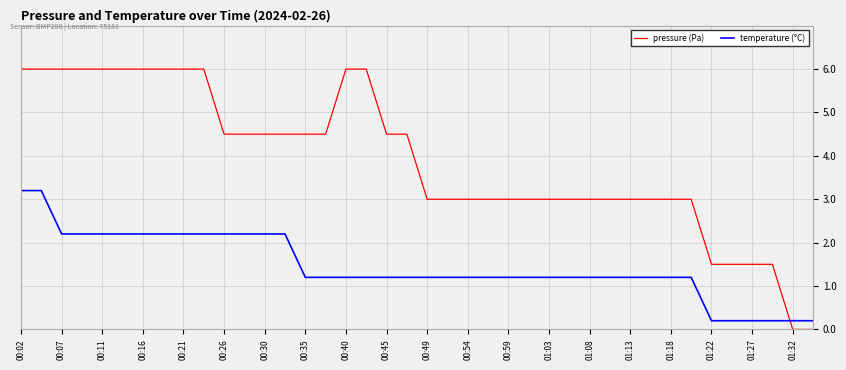

What is the difference between the maximum and minimum values in the temperature (°C) series?

3.0